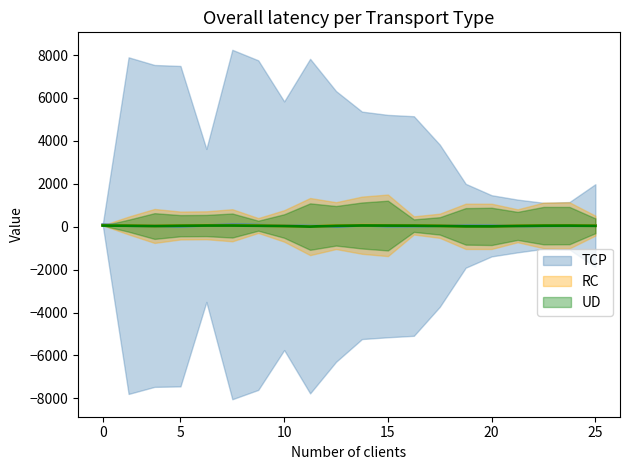

What is the sum of the RC values at 8 and 15?

61.7